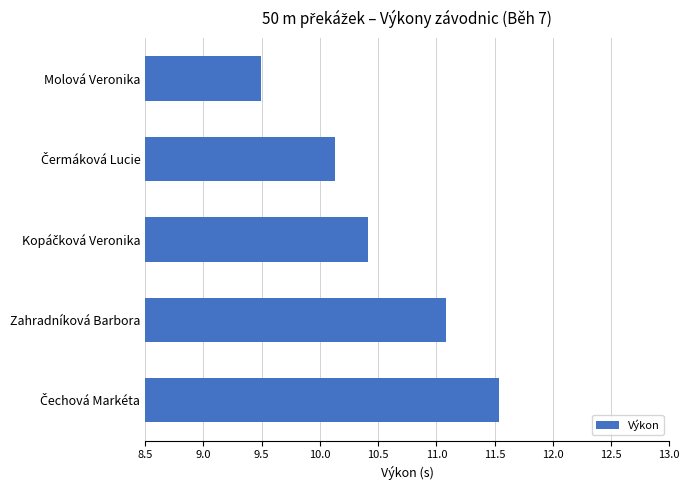

Which category has the lowest value across all series?

Molová Veronika